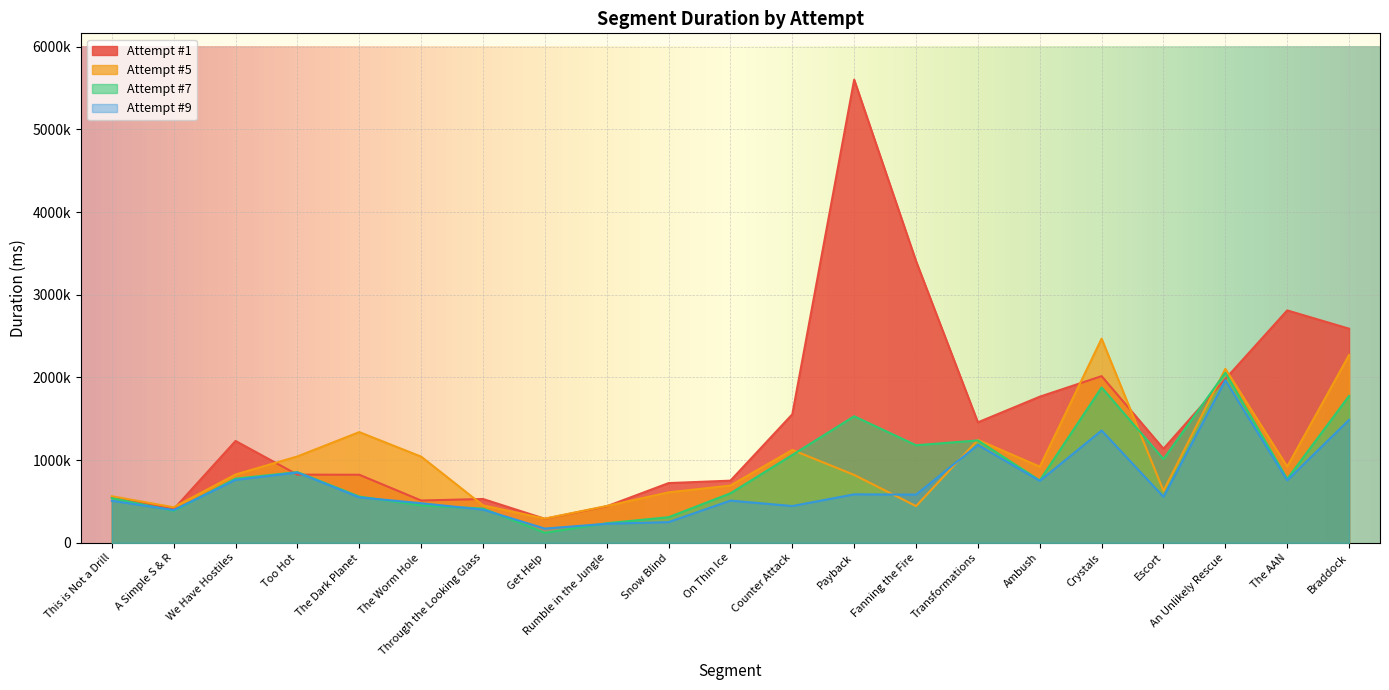

What is the difference between the maximum and minimum values in the Attempt #1 series?

5310793